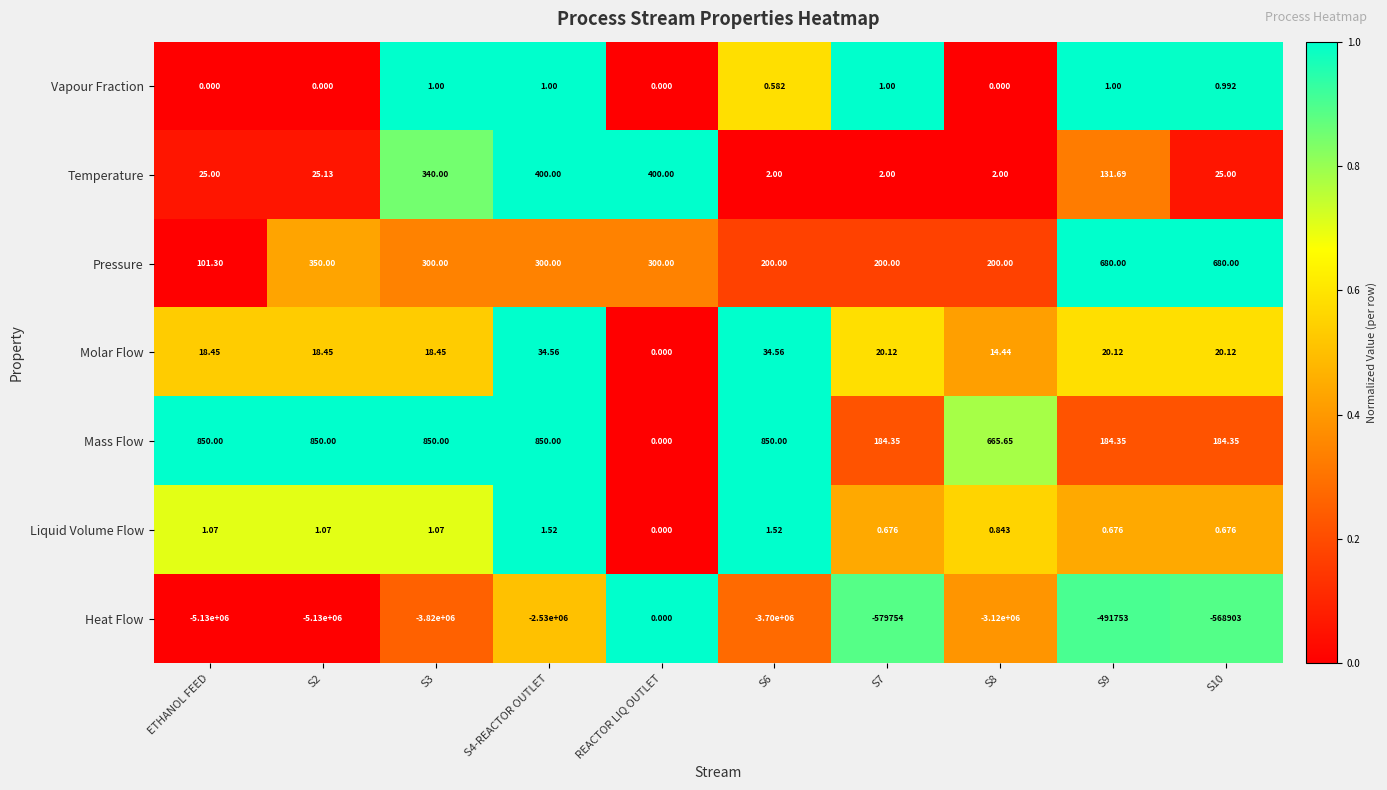

Which series changed the most between S3 and S9?

Heat Flow